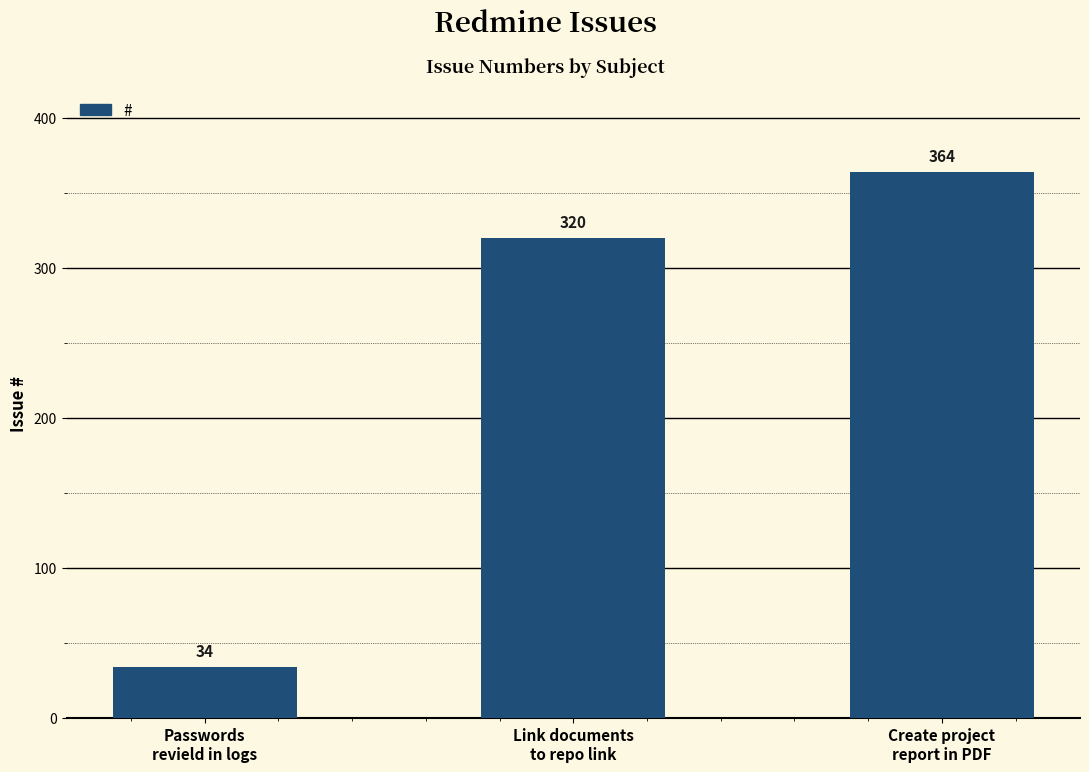

Reading left to right, what are all the values shown in this chart?

Passwords
revield in logs=34	Link documents
to repo link=320	Create project
report in PDF=364